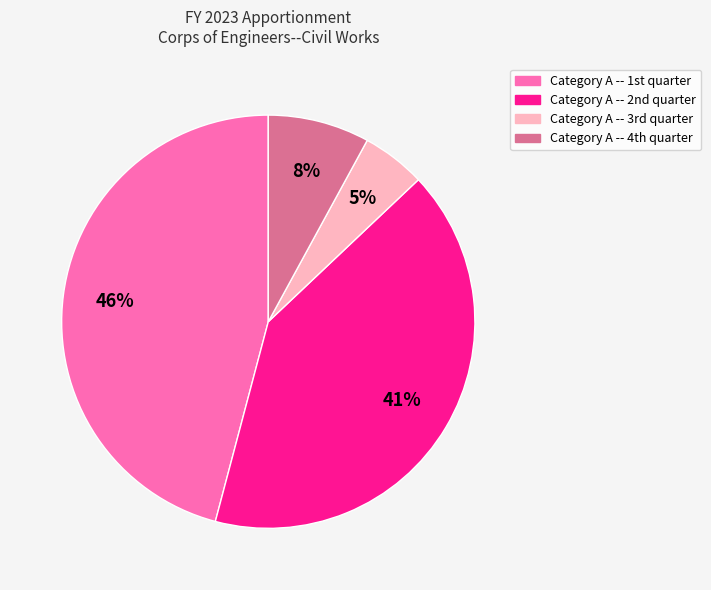

Which category has the biggest portion of the pie?

Category A -- 1st quarter